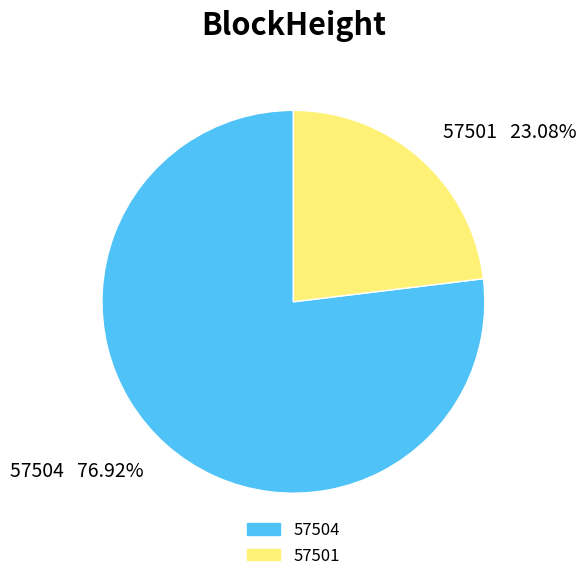

Is there any slice that represents more than half of the pie?

Yes